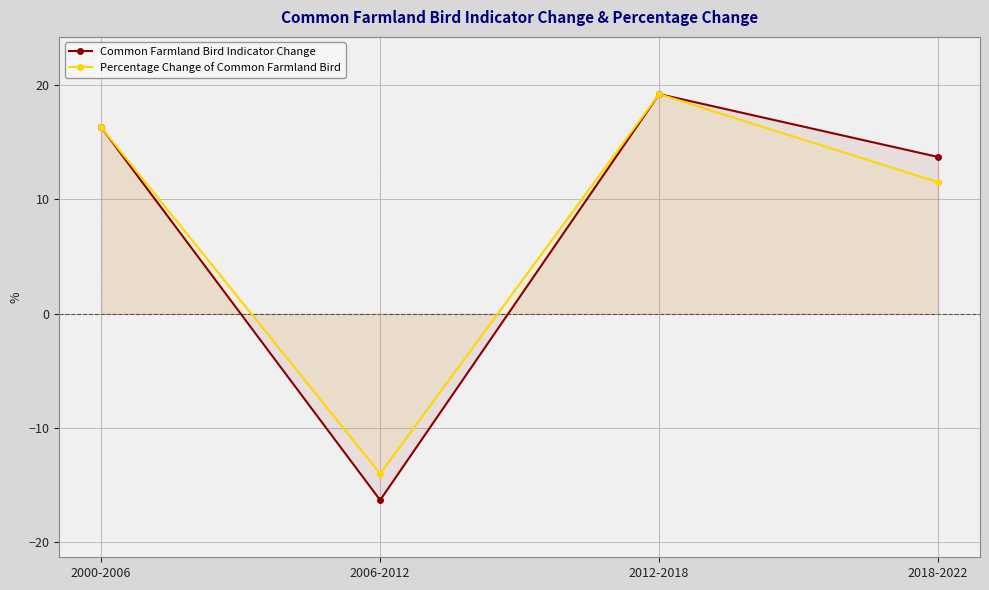

How many values in Common Farmland Bird Indicator Change are below zero?

1